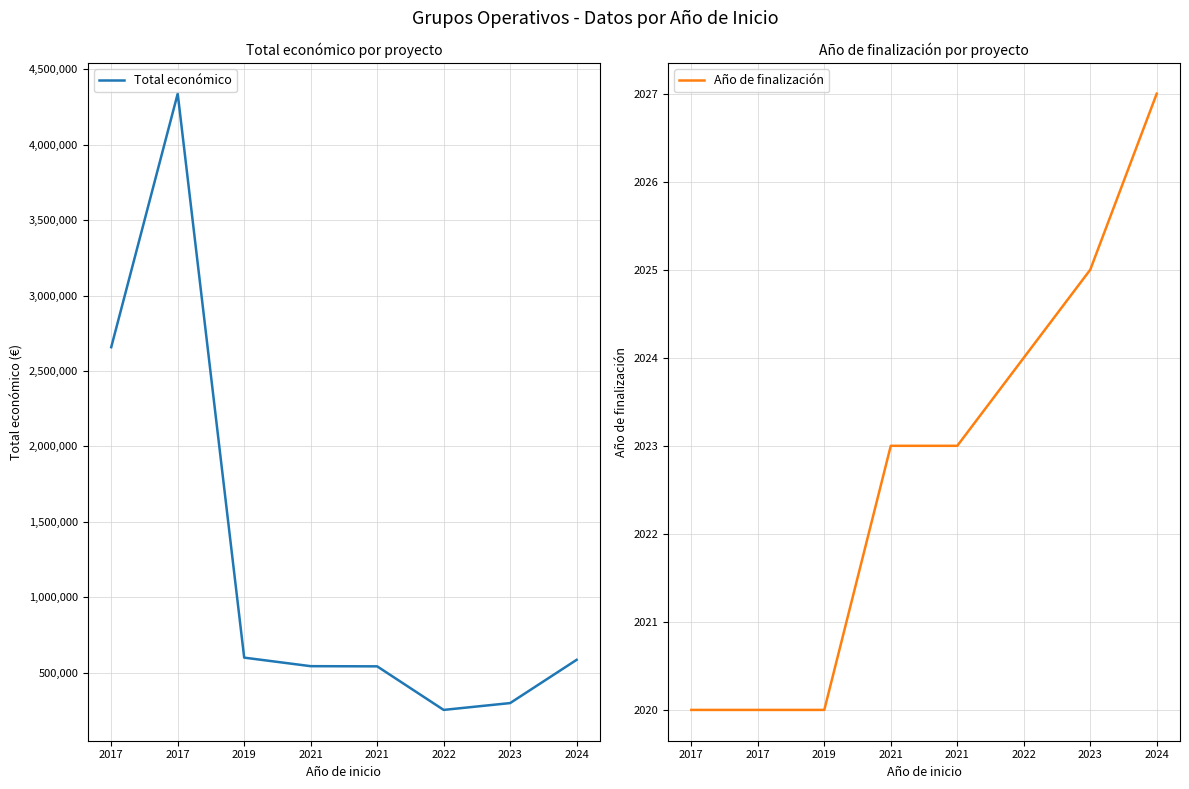

True or false: Año de finalización and Total económico intersect in this chart.

False